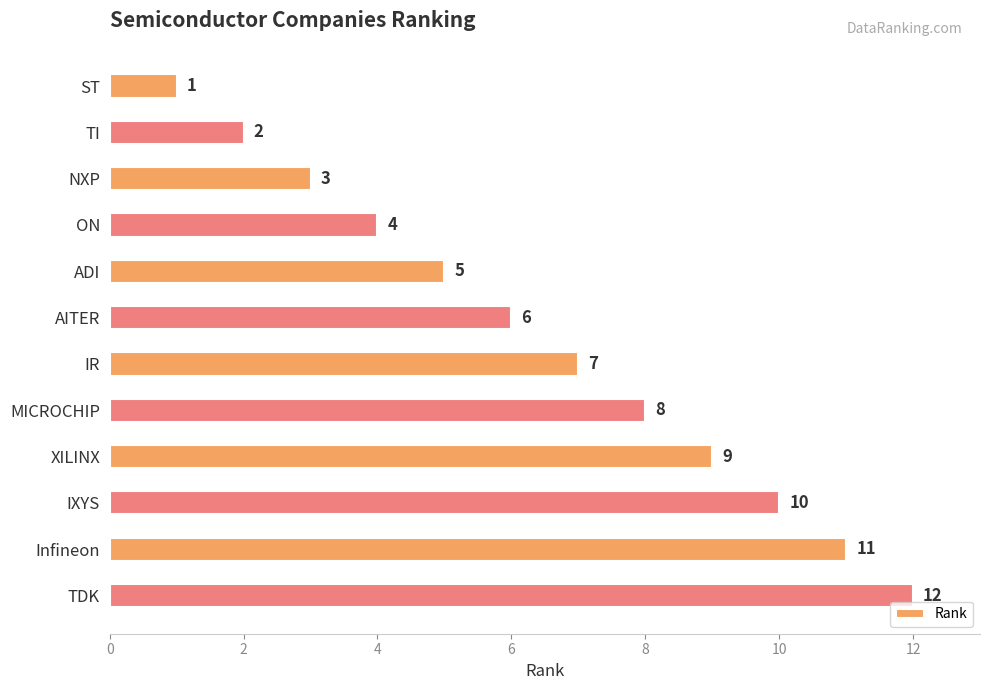

What is the label of the 12th bar from the bottom?

ST